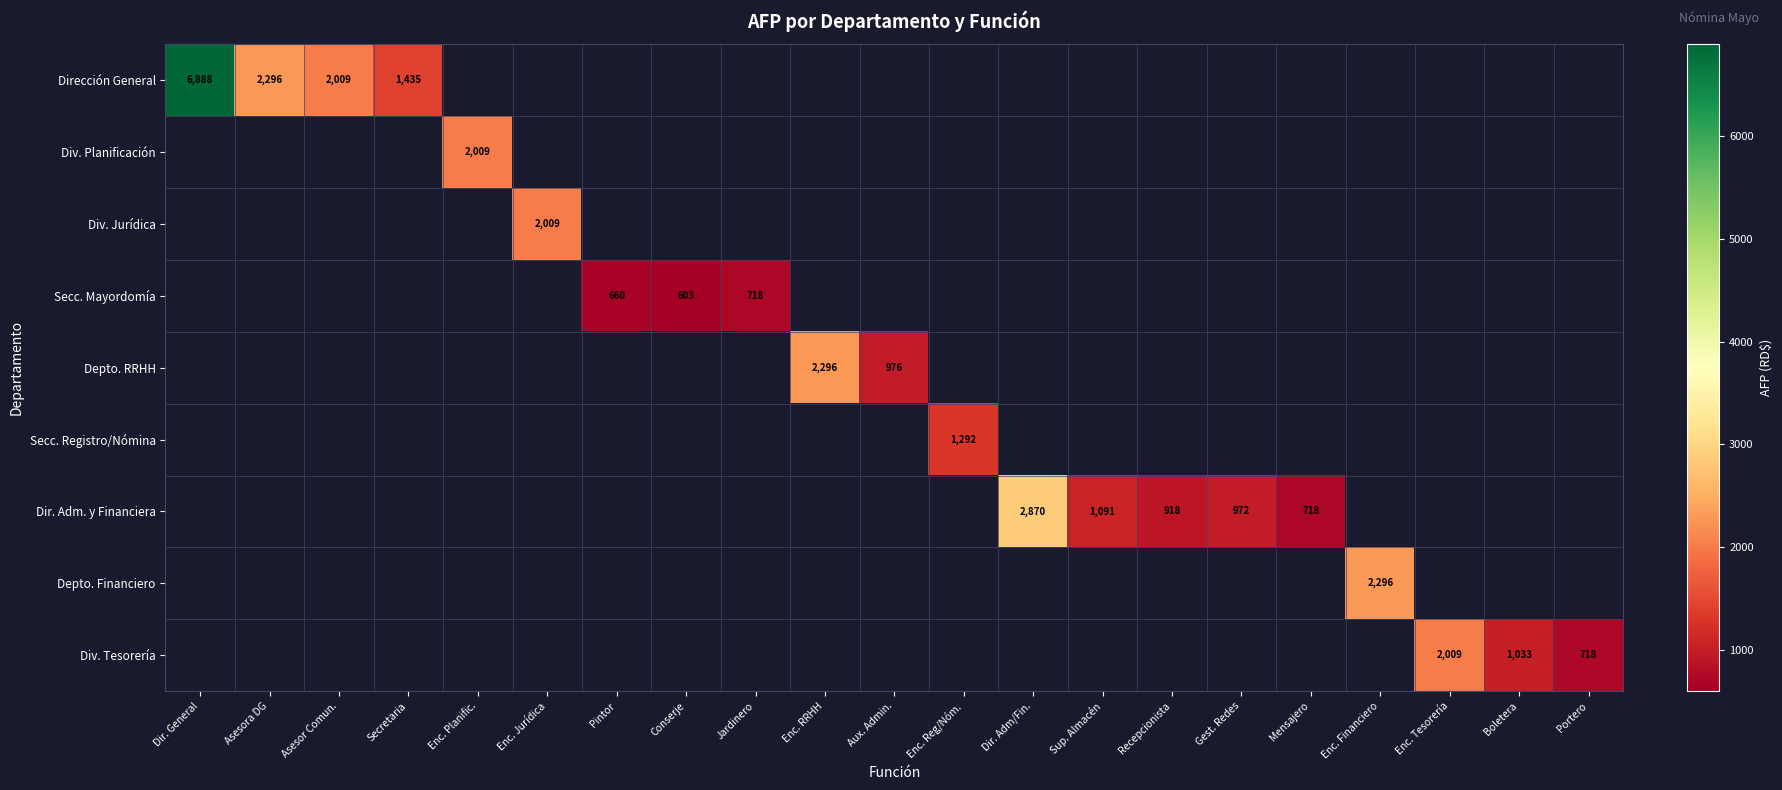

The value of Dirección General at Asesora DG is 3254. True or false?

False